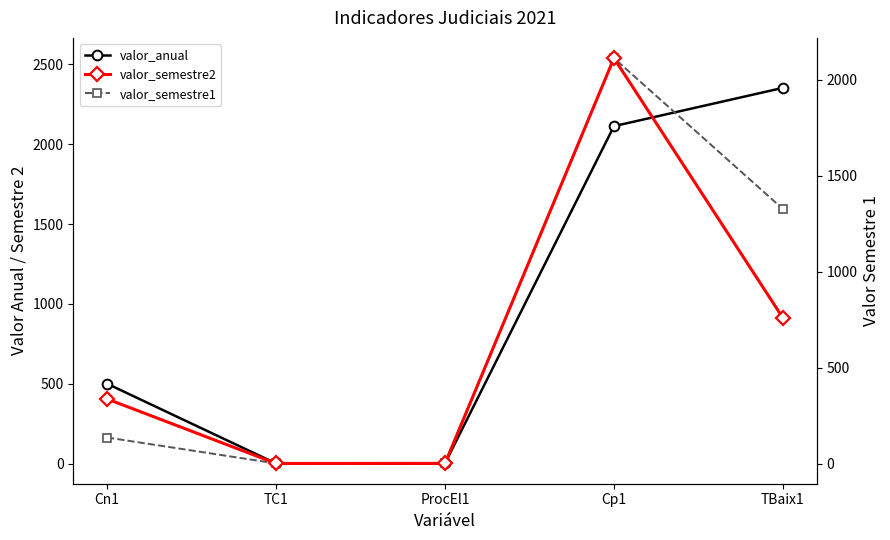

The valor_anual series shows 0.2 at TC1. True or false?

False